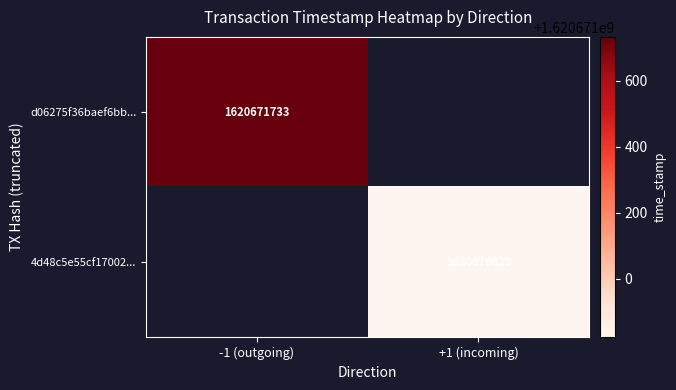

The 4d48c5e55cf17002509dafc1f86fa7aa5bad7be series shows 2455663472 at 1. True or false?

False